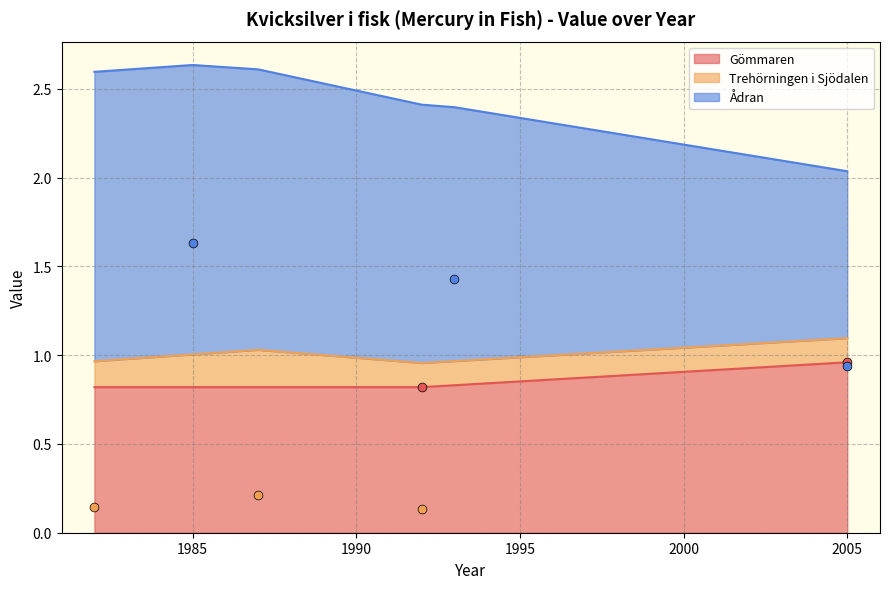

Which series reaches the minimum Y coordinate?

Trehörningen i Sjödalen